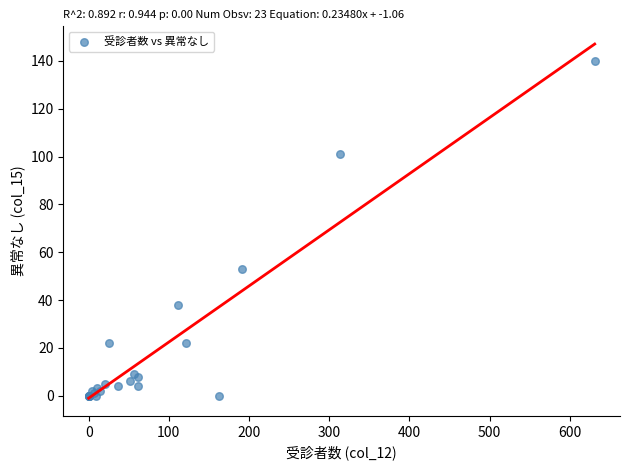

What Y value in the scatter plot is closest to 70?

53